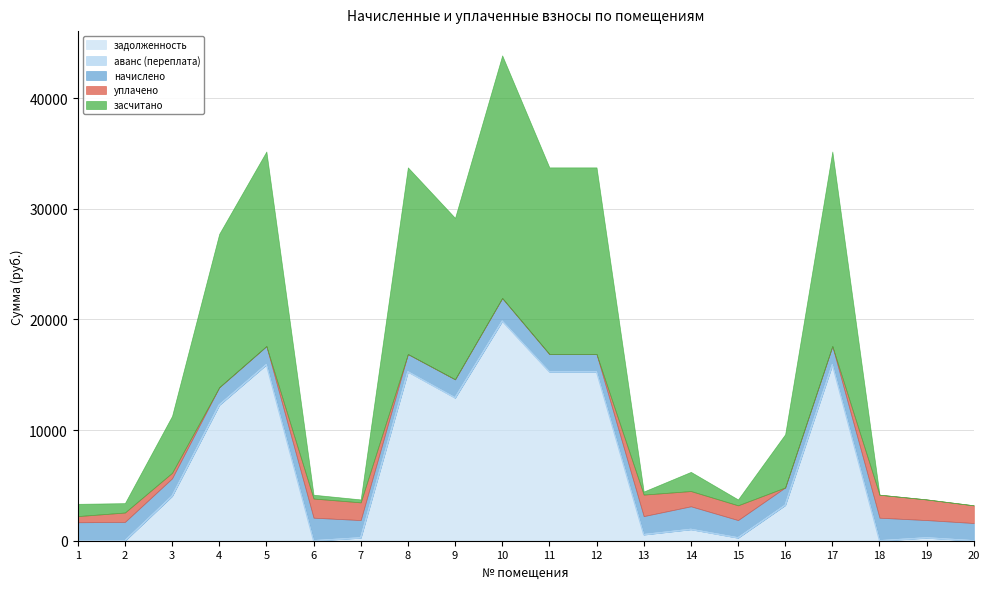

What is the sum of the задолженность values at 13 and 7?

822.4